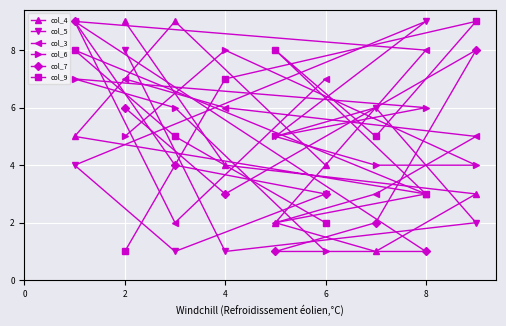

The col_7 series shows 0 at 8. True or false?

False